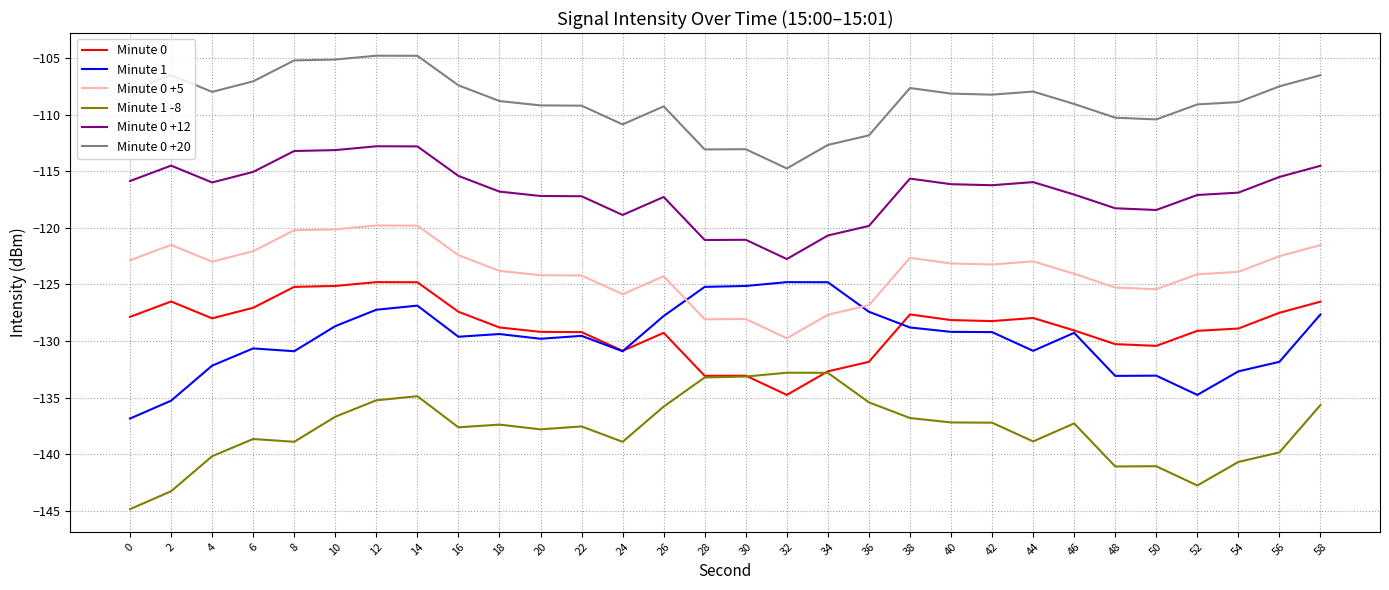

What is the difference between the highest and lowest values at 48?

30.8